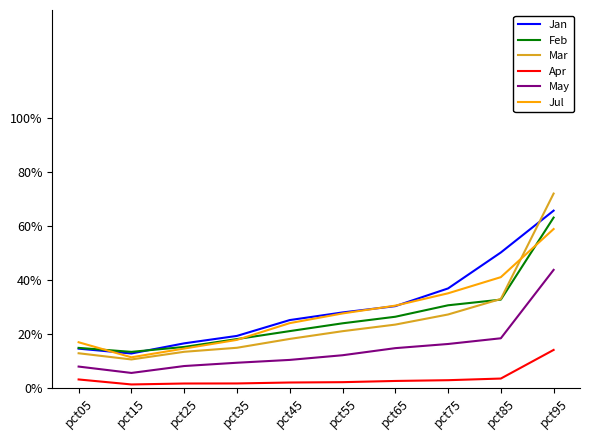

Which category has the lowest value in the Feb series?

pct15